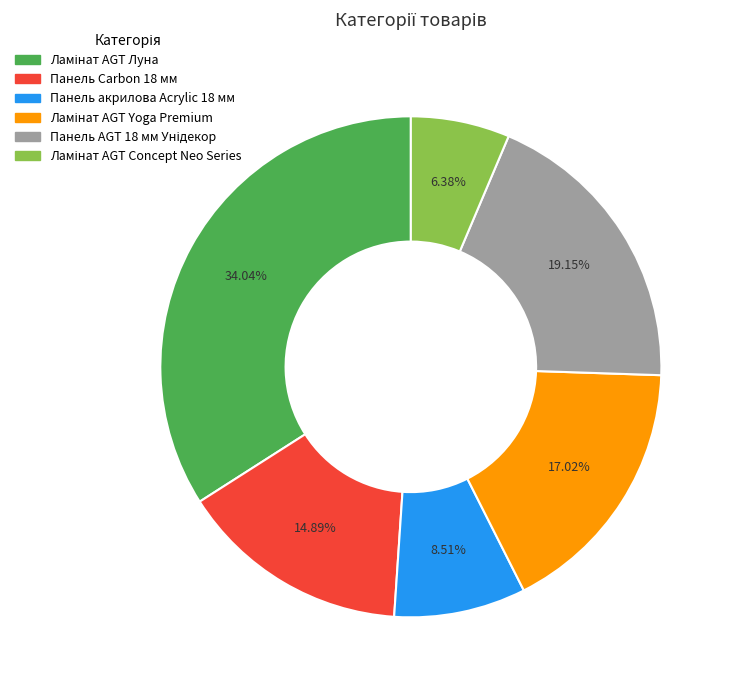

To the nearest percent, what portion does Панель акрилова Acrylic 18 мм represent?

9%